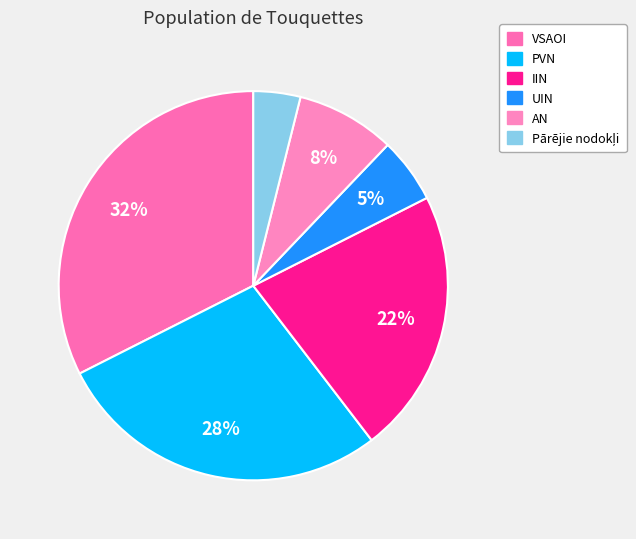

Count the number of slices in the pie.

6